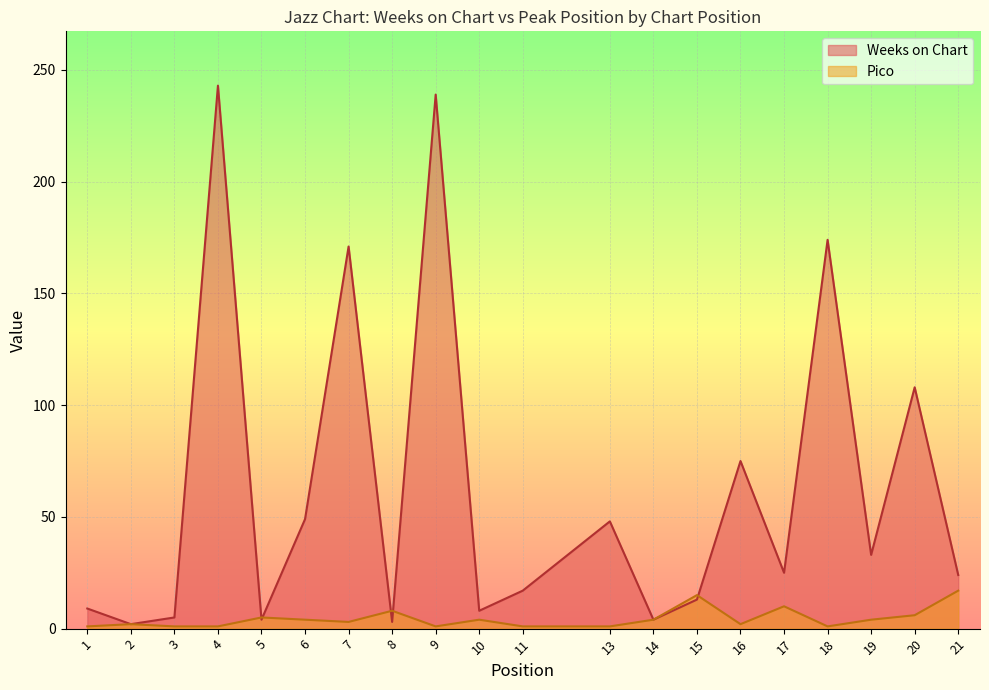

Read the Weeks on Chart value at 5, to the nearest 5.

5